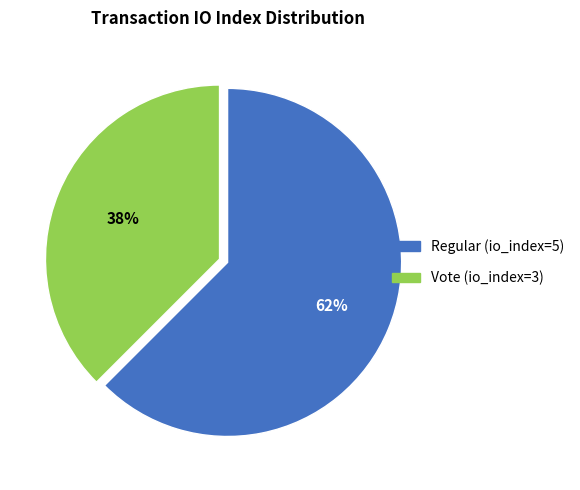

Is it true that Vote (io_index=3) is 45% of the pie?

False